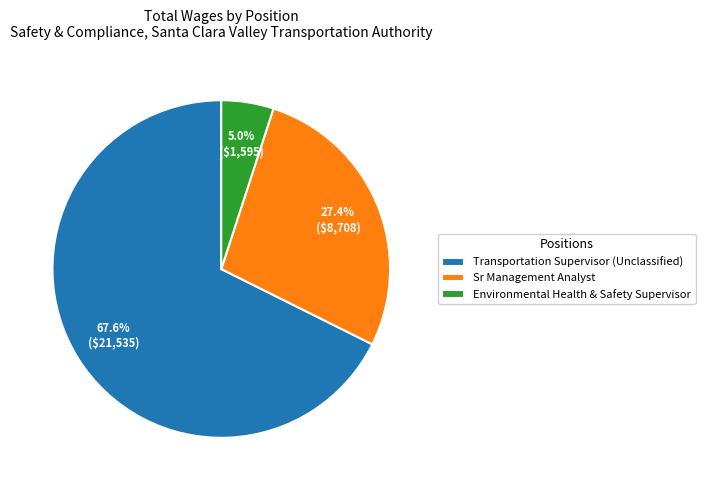

Rank the categories by value from lowest to highest.

Environmental Health & Safety Supervisor, Sr Management Analyst, Transportation Supervisor (Unclassified)